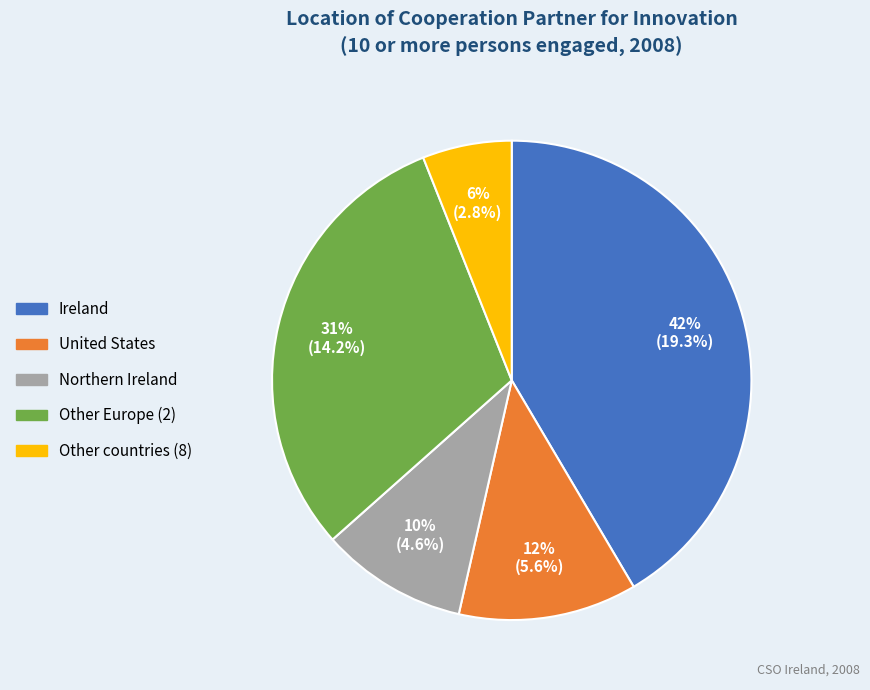

What is the ratio of the value at Other countries (8) to the value at Northern Ireland?

0.6